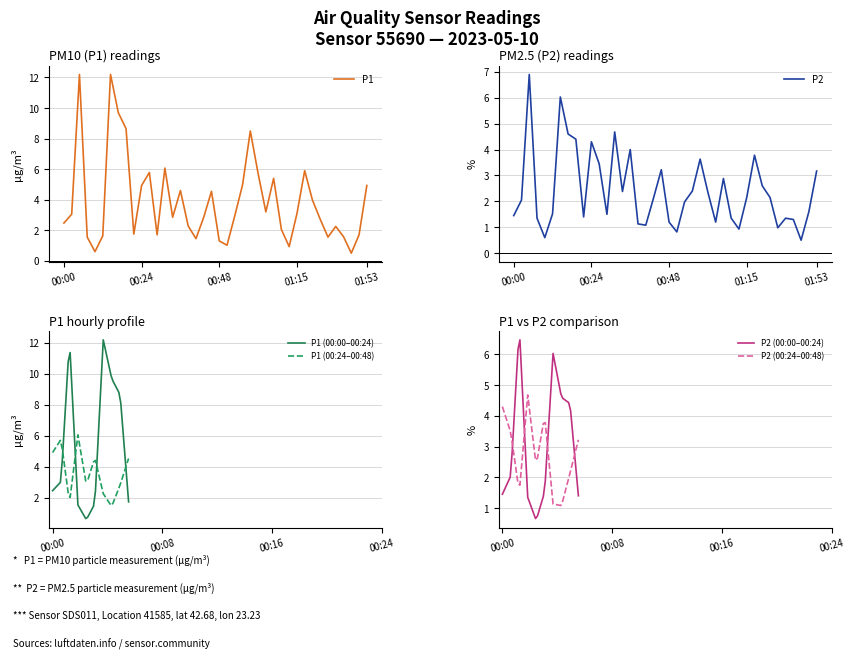

Which series ends up on top after the final intersection of P2 (00:24–00:48) and P2 (00:00–00:24)?

P2 (00:24–00:48)